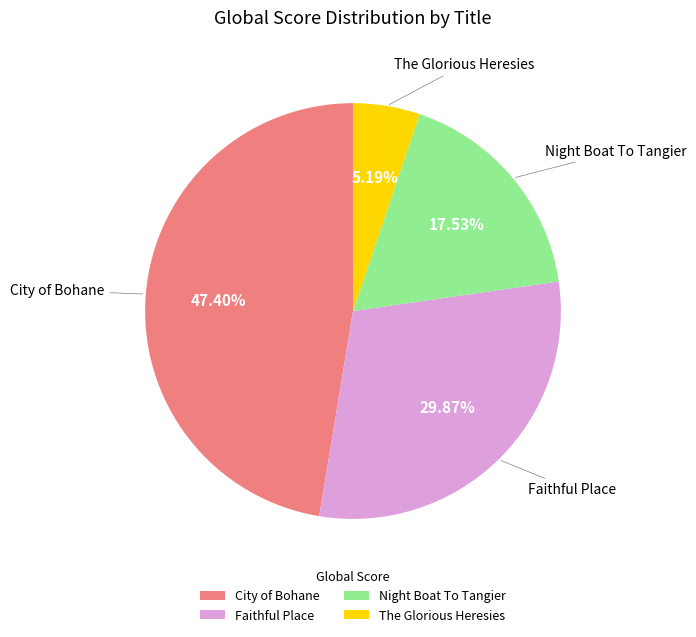

Does City of Bohane represent more than half of the total?

No